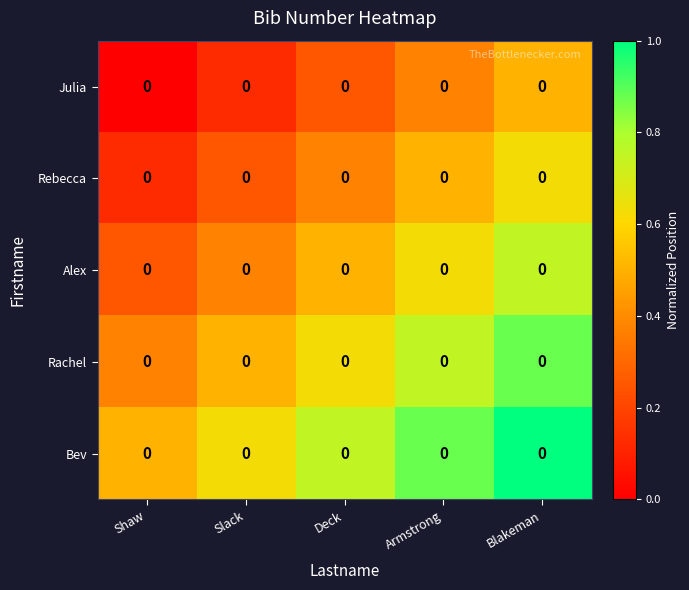

Reading left to right, list all the values displayed in this chart.

Julia: Shaw=0.0	Slack=0.0	Deck=0.0	Armstrong=0.0	Blakeman=0.0
Rebecca: Shaw=0.0	Slack=0.0	Deck=0.0	Armstrong=0.0	Blakeman=0.0
Alex: Shaw=0.0	Slack=0.0	Deck=0.0	Armstrong=0.0	Blakeman=0.0
Rachel: Shaw=0.0	Slack=0.0	Deck=0.0	Armstrong=0.0	Blakeman=0.0
Bev: Shaw=0.0	Slack=0.0	Deck=0.0	Armstrong=0.0	Blakeman=0.0